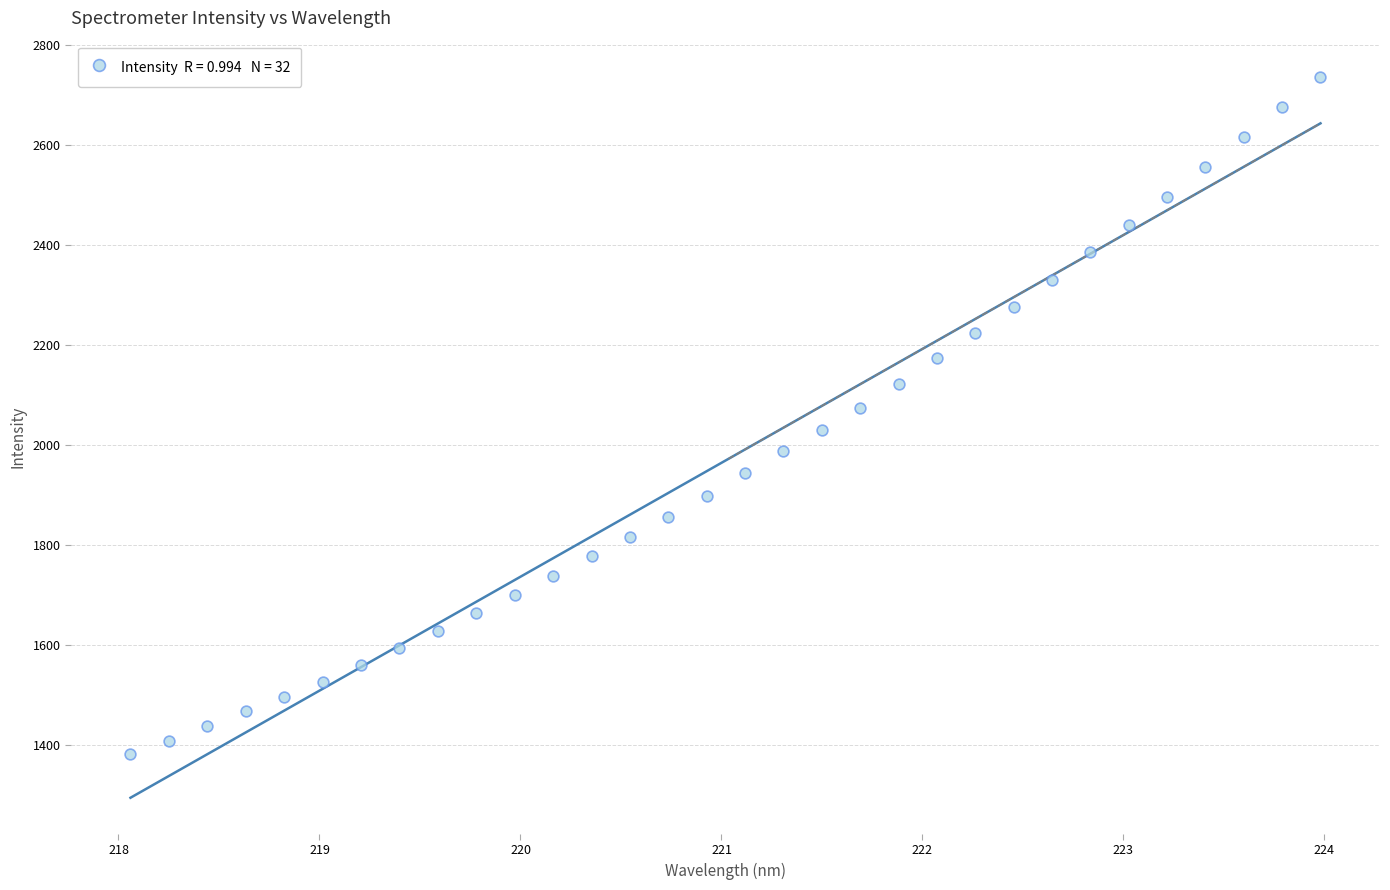

What is the range of Y values (max minus min)?

1354.6